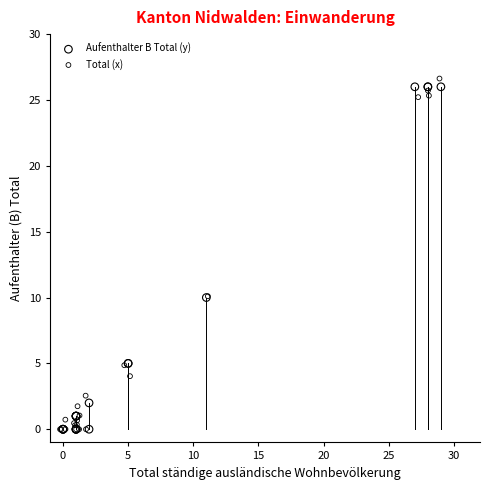

What are all the series names shown in the legend?

Aufenthalter B Total (y), Total (x)